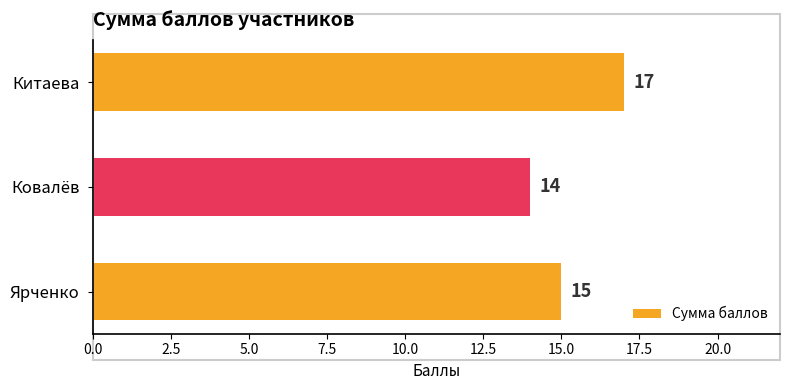

The value at Китаева is 17. True or false?

True